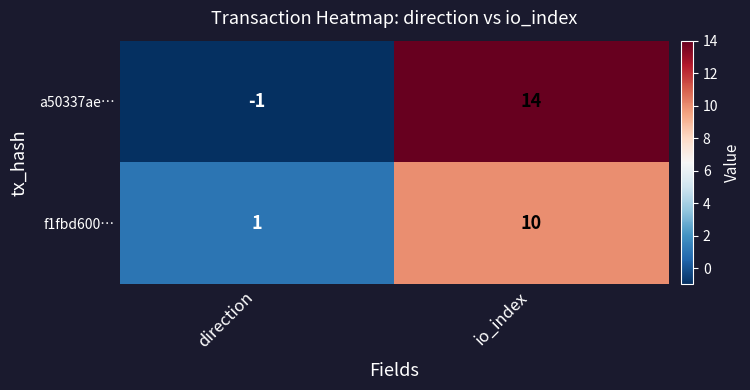

How many values in a50337ae… are above zero?

1